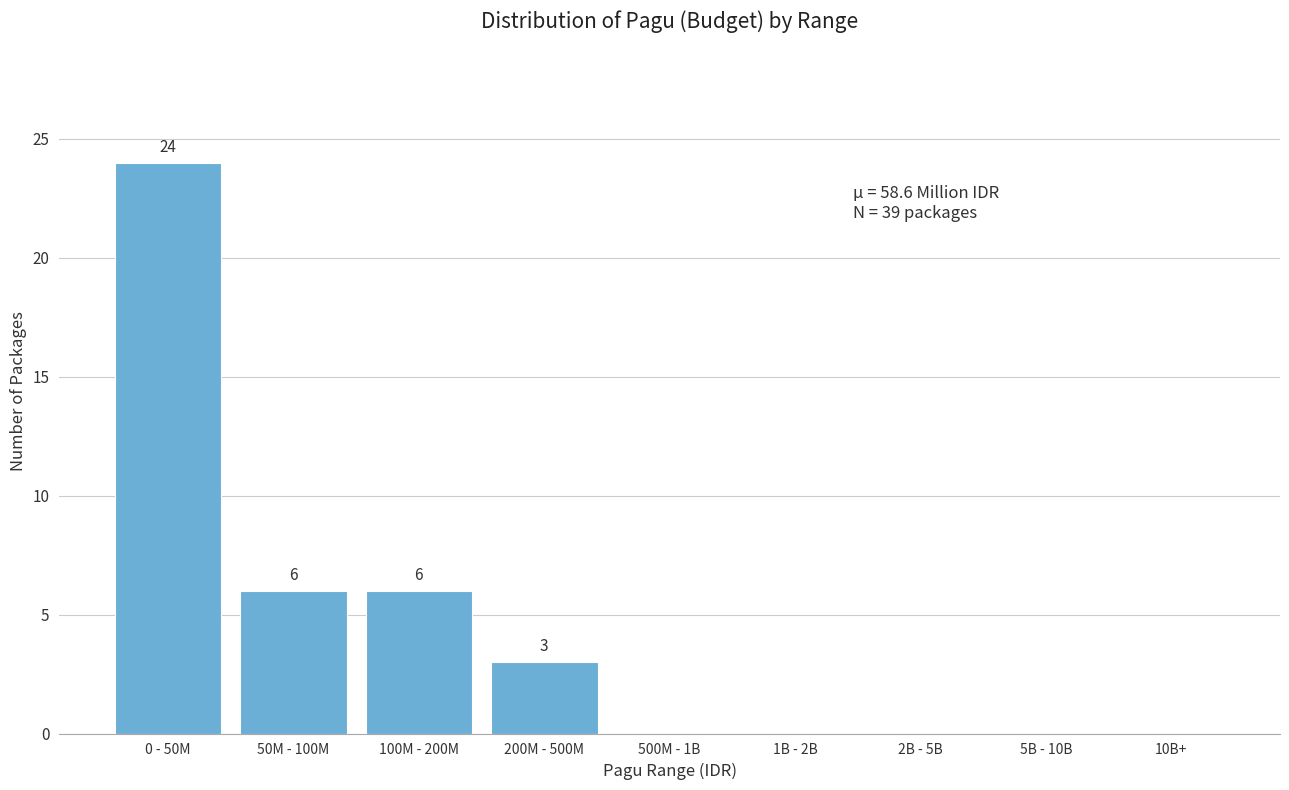

Reading right to left, extract all data points from this chart.

10B+=0	5B - 10B=0	2B - 5B=0	1B - 2B=0	500M - 1B=0	200M - 500M=3	100M - 200M=6	50M - 100M=6	0 - 50M=24